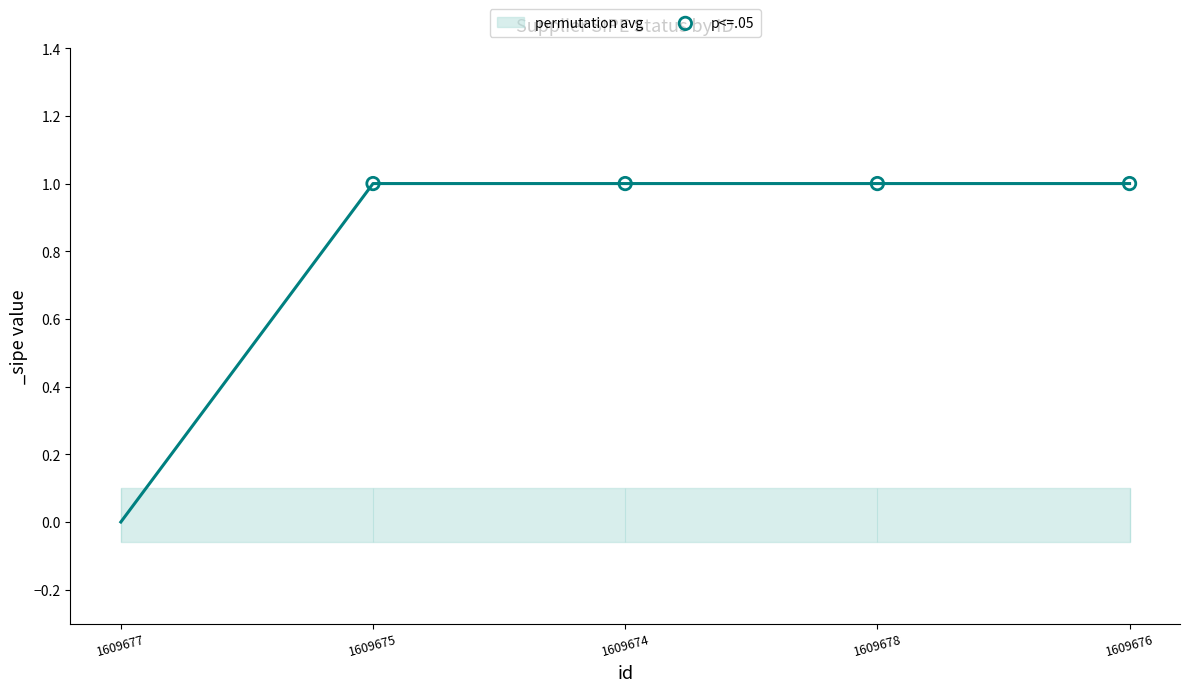

Between 1609674 and 1609678, which is larger?

1609674